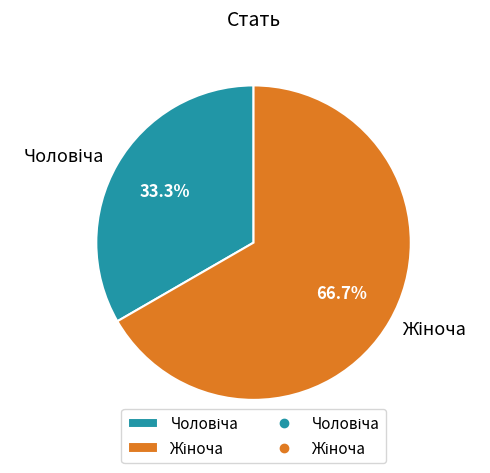

Count the number of slices in the pie.

2